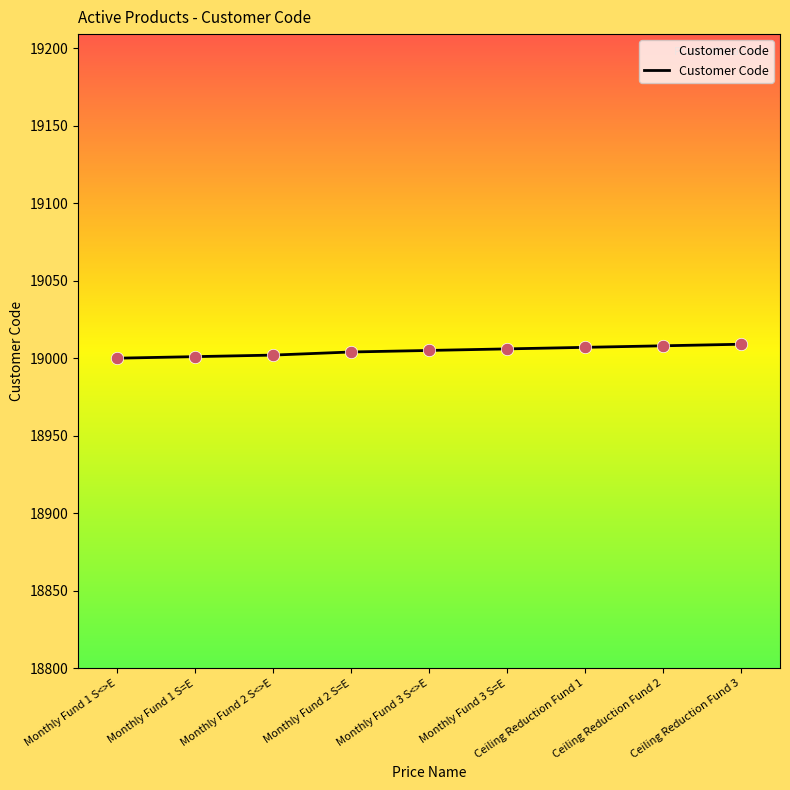

What is the maximum value shown in the chart?

19009